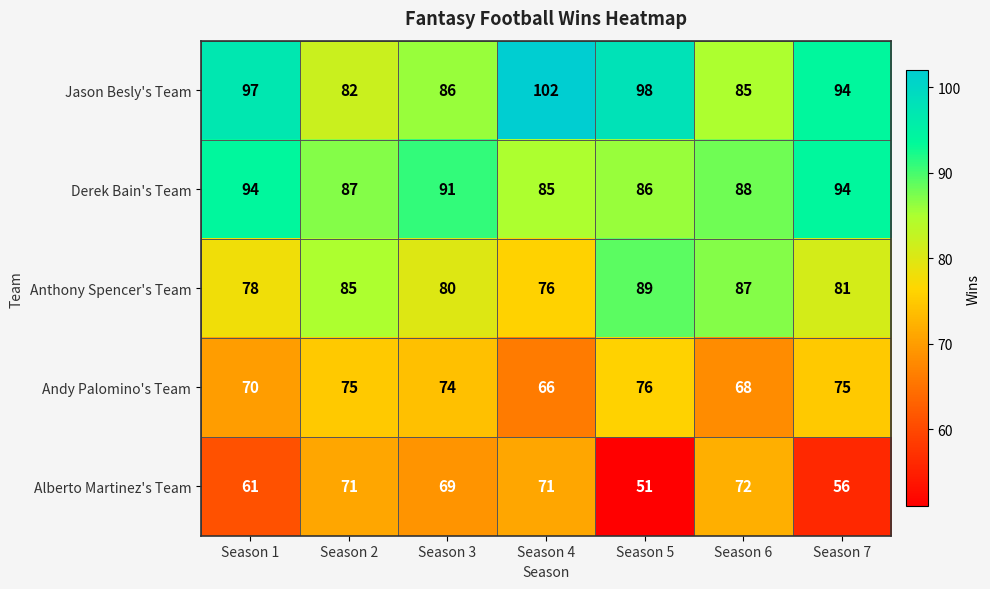

The Alberto Martinez's Team series shows 103 at Season 3. True or false?

False